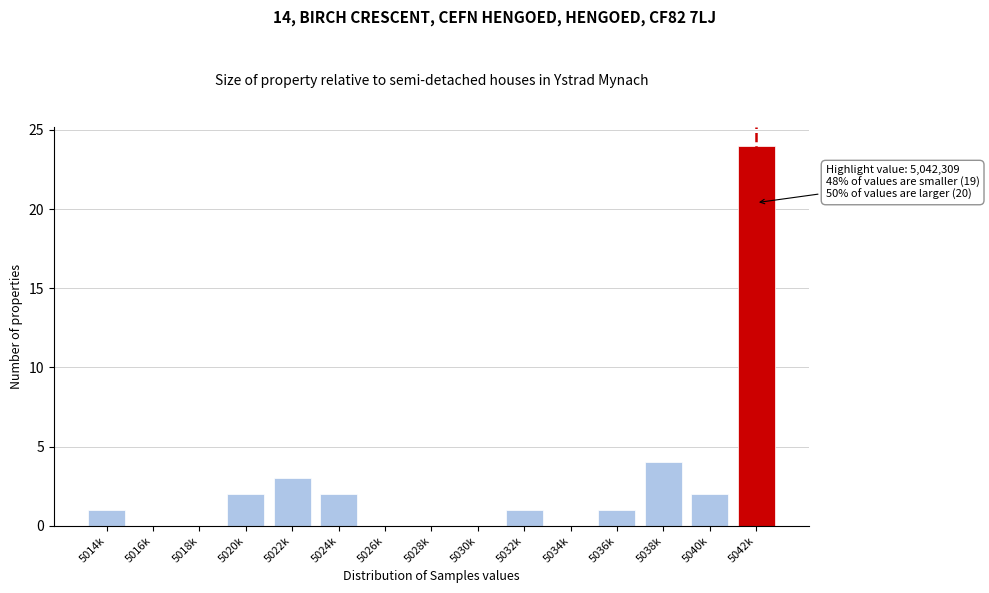

Reading left to right, transcribe all the data shown in this chart.

5014k=1	5016k=0	5018k=0	5020k=2	5022k=3	5024k=2	5026k=0	5028k=0	5030k=0	5032k=1	5034k=0	5036k=1	5038k=4	5040k=2	5042k=24